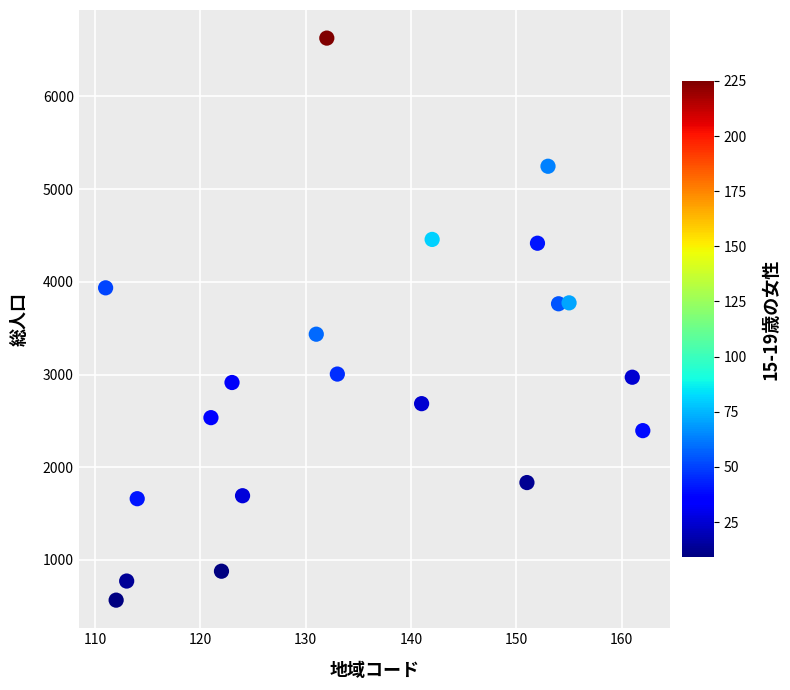

What is the range of Y values (max minus min)?

6061